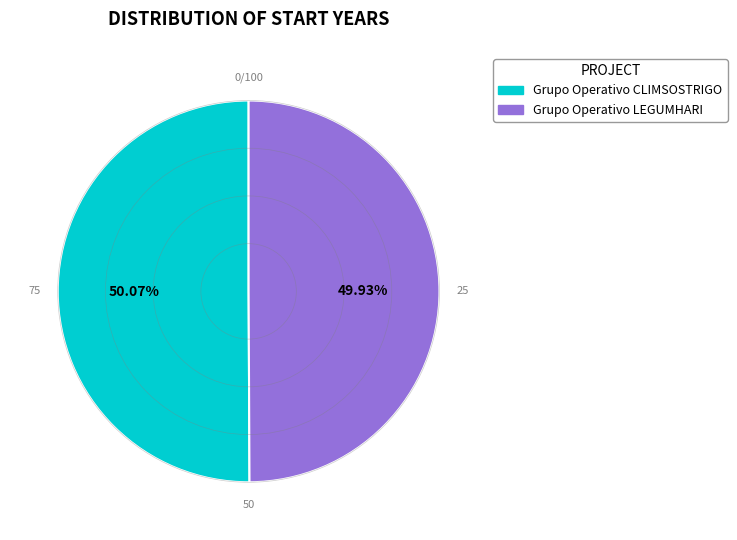

To the nearest percent, what percentage of the pie is Grupo Operativo CLIMSOSTRIGO?

50%